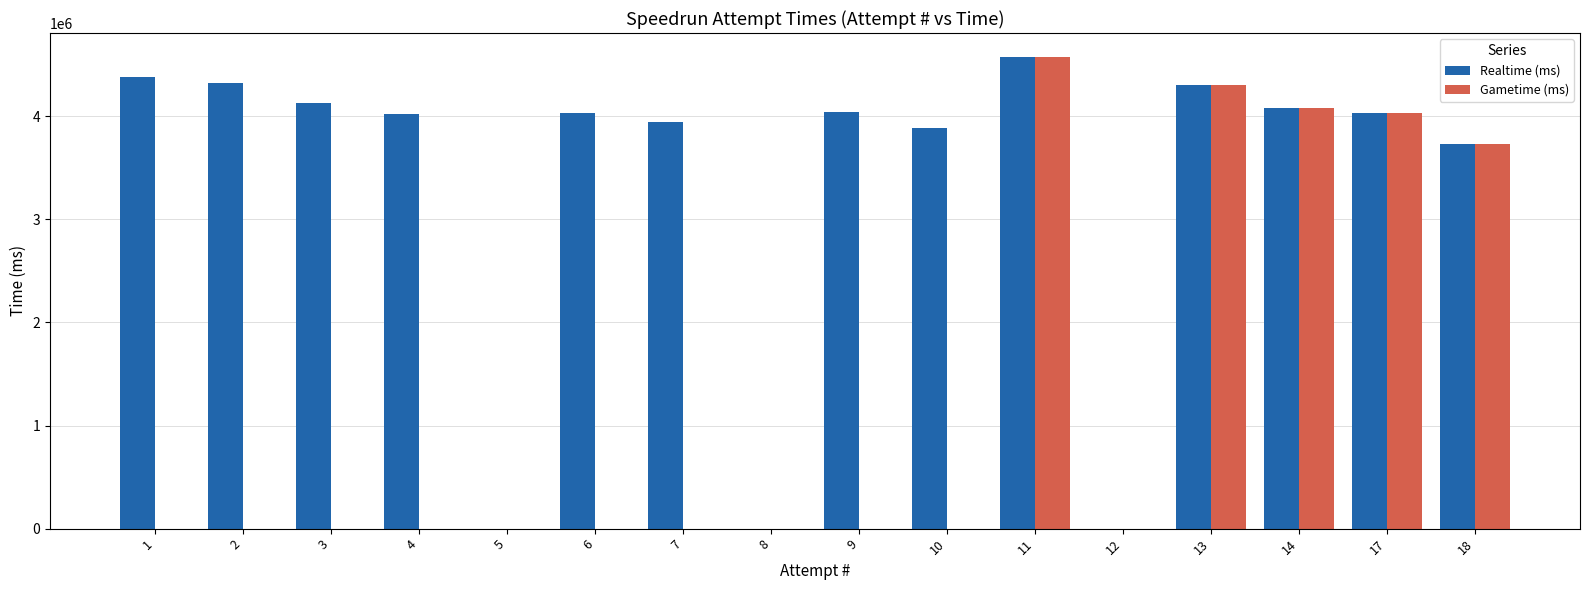

The value of Gametime (ms) at 17 is 6742883. True or false?

False